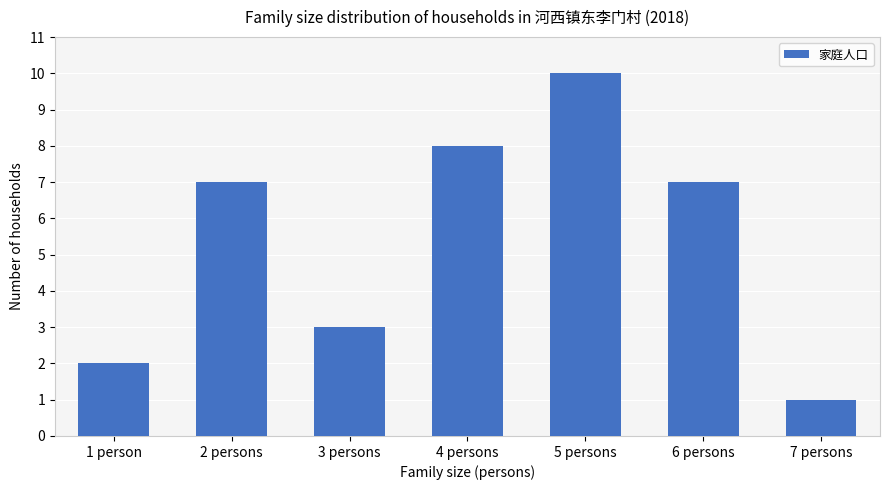

The value at 2 persons is 7. True or false?

True